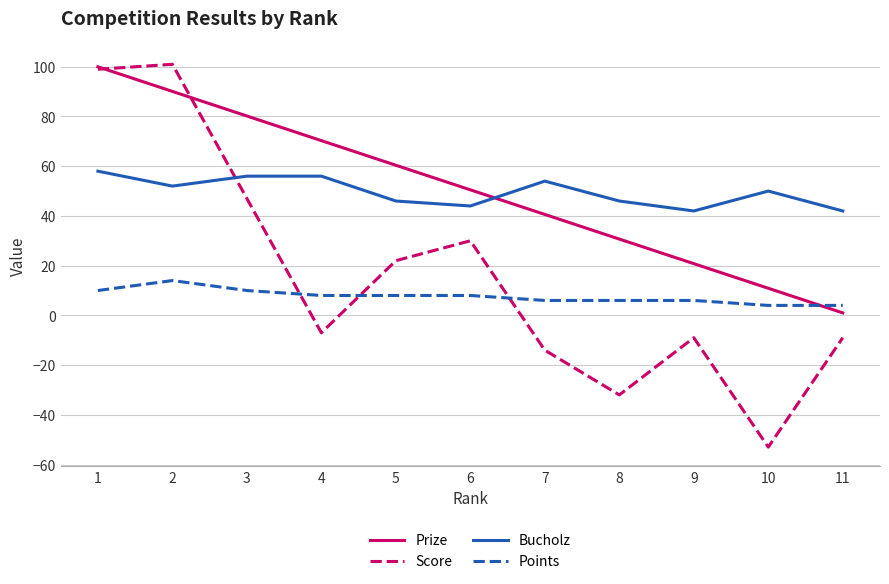

Does the chart have visible grid lines?

Yes